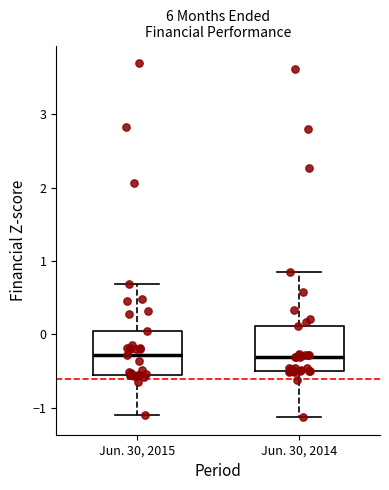

Reading left to right, transcribe this box plot: for each box, give where its median line is, the range the box spans, and where its two whiskers end, as read against the y-axis. The values are not printed on the chart, so give them approximately, as read against the axis.

Jun. 30, 2015: median -0.3, box -0.6 to 0.0, whiskers -1.1 to 0.7
Jun. 30, 2014: median -0.3, box -0.5 to 0.1, whiskers -1.1 to 0.8